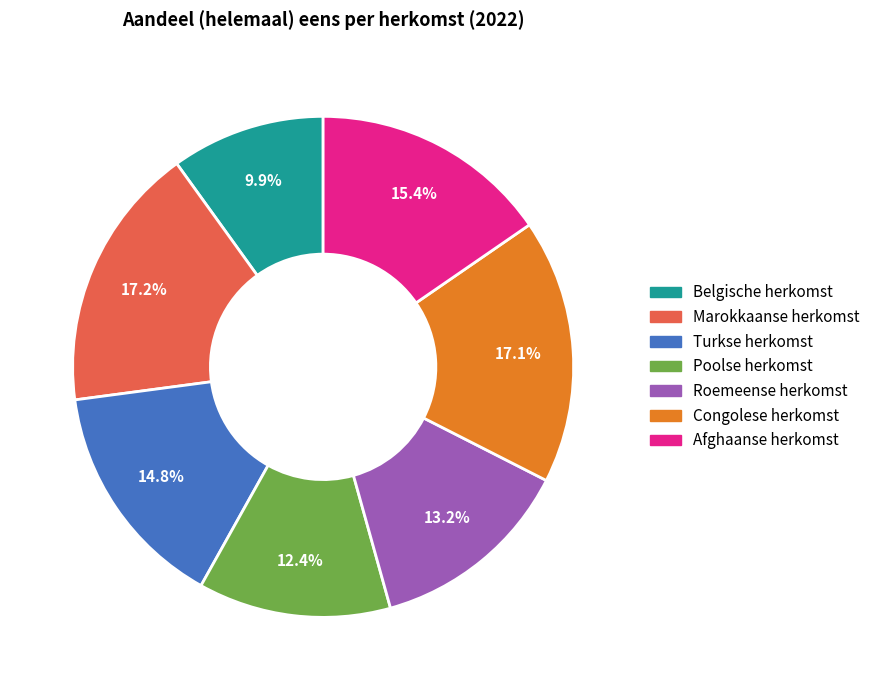

To the nearest percent, what portion does Roemeense herkomst represent?

13%